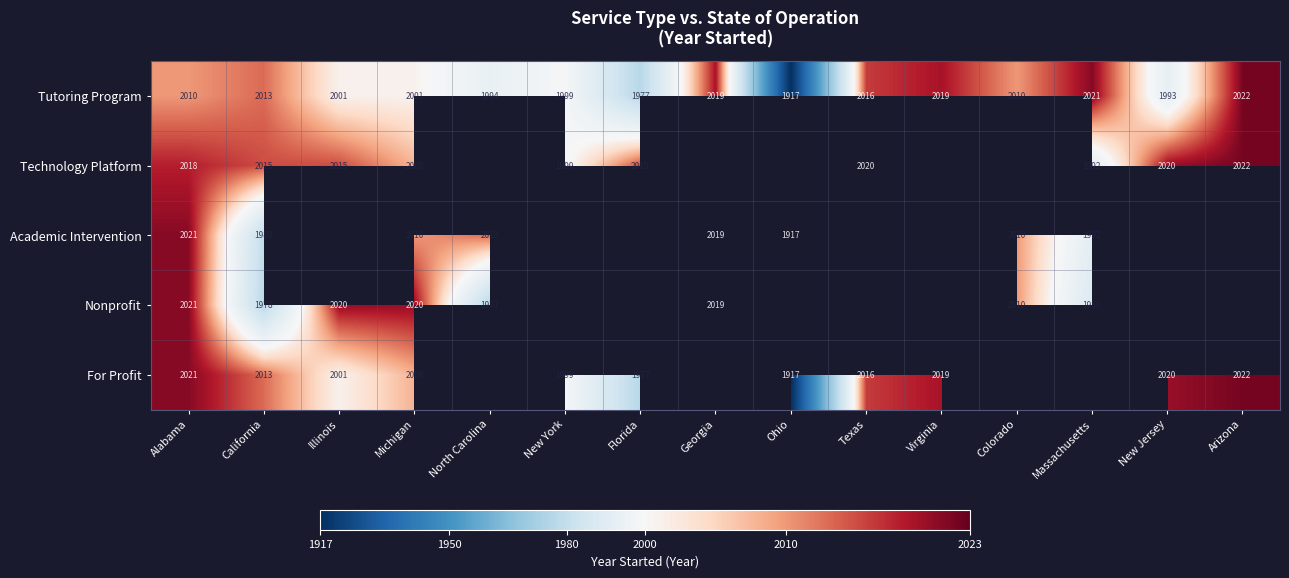

At which label does Tutoring Program reach its peak?

Arizona